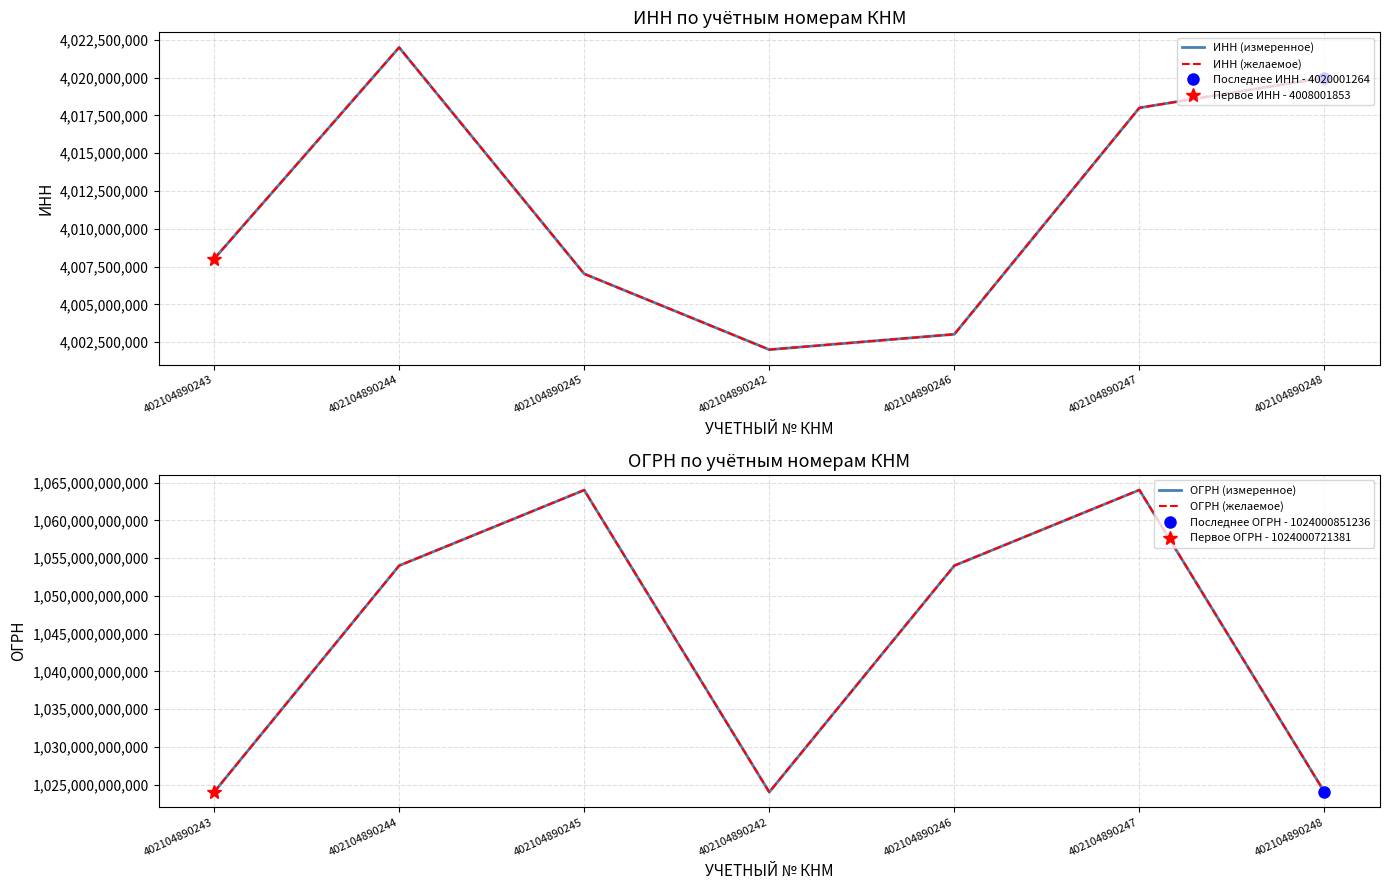

At how many categories does at least one series exceed 614143714881?

7